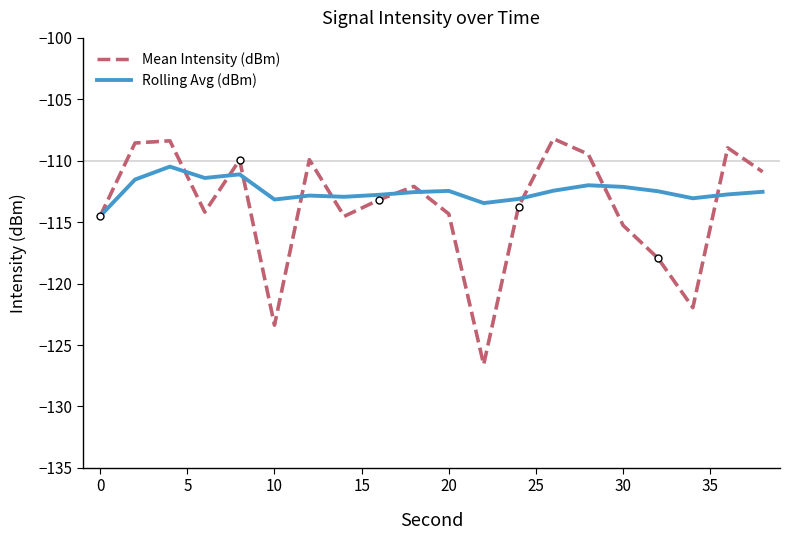

What is the highest value of the Mean Intensity (dBm) series?

-108.2